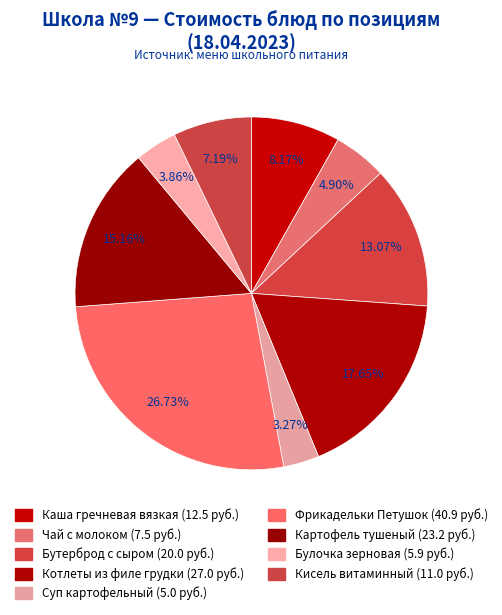

Is Чай с молоком the majority of the pie?

No